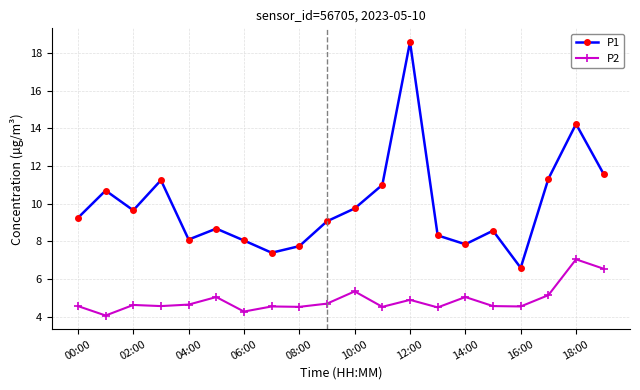

True or false: P1 and P2 cross at least once.

False